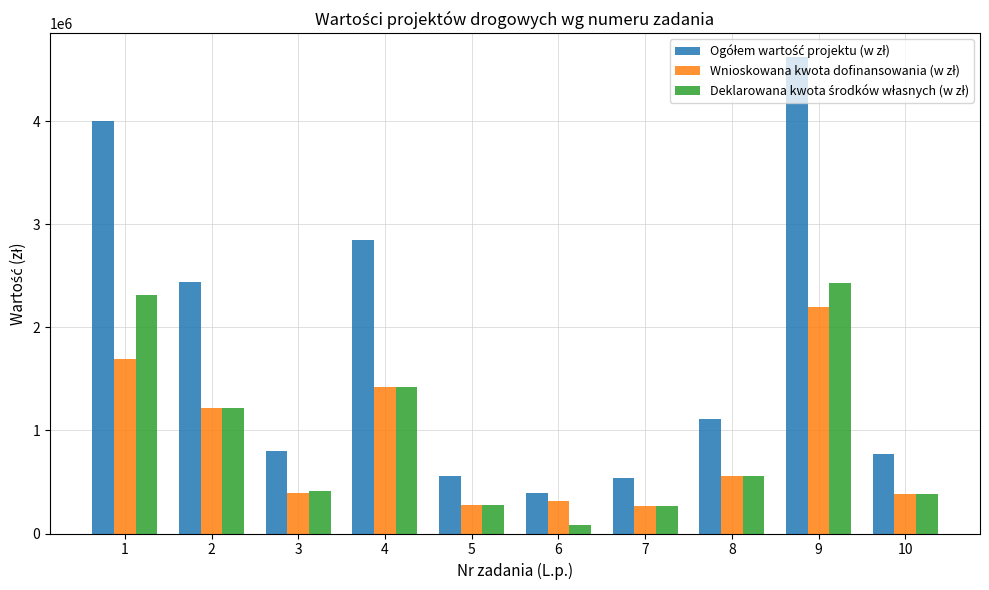

What is the difference between the highest and lowest values at 2?

1221801.0